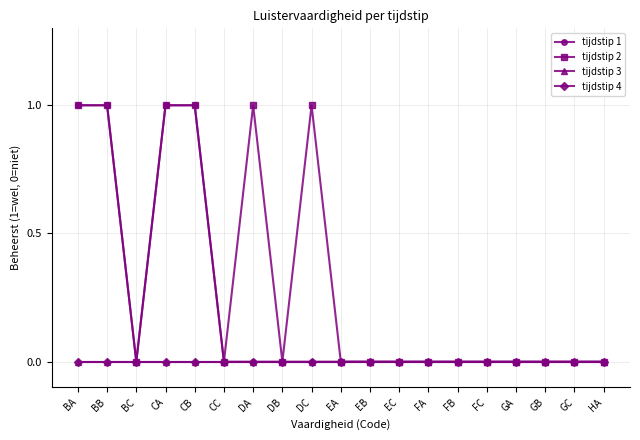

True or false: tijdstip 2 has a value of -1 at GA.

False